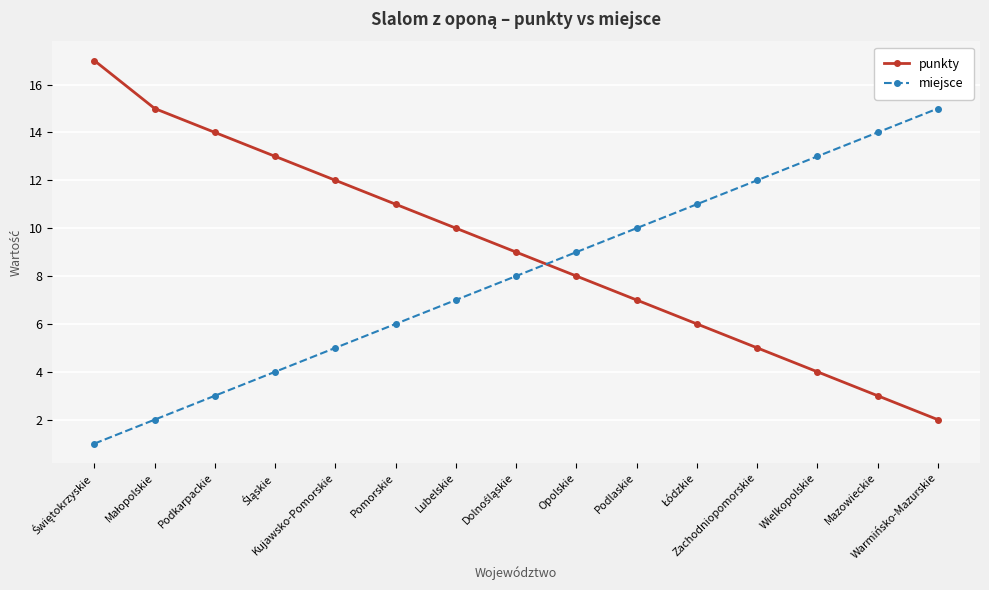

True or false: miejsce and punkty intersect in this chart.

True